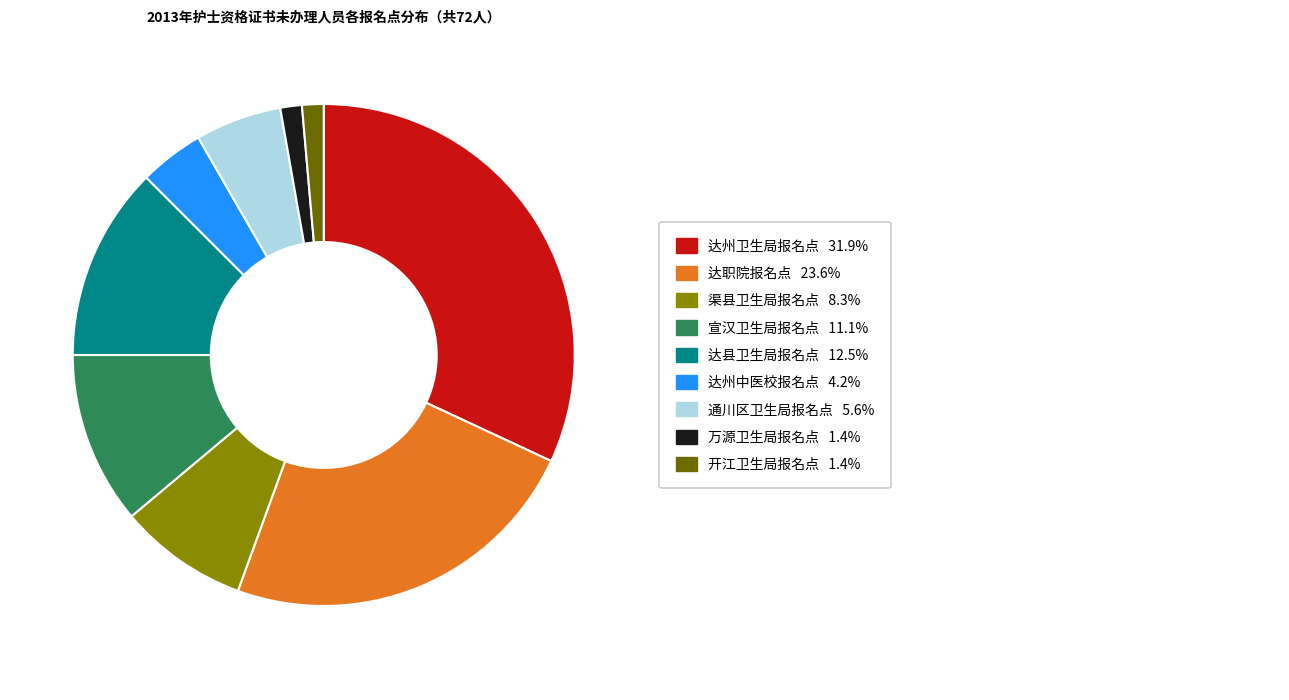

How many slices are in this pie chart?

9